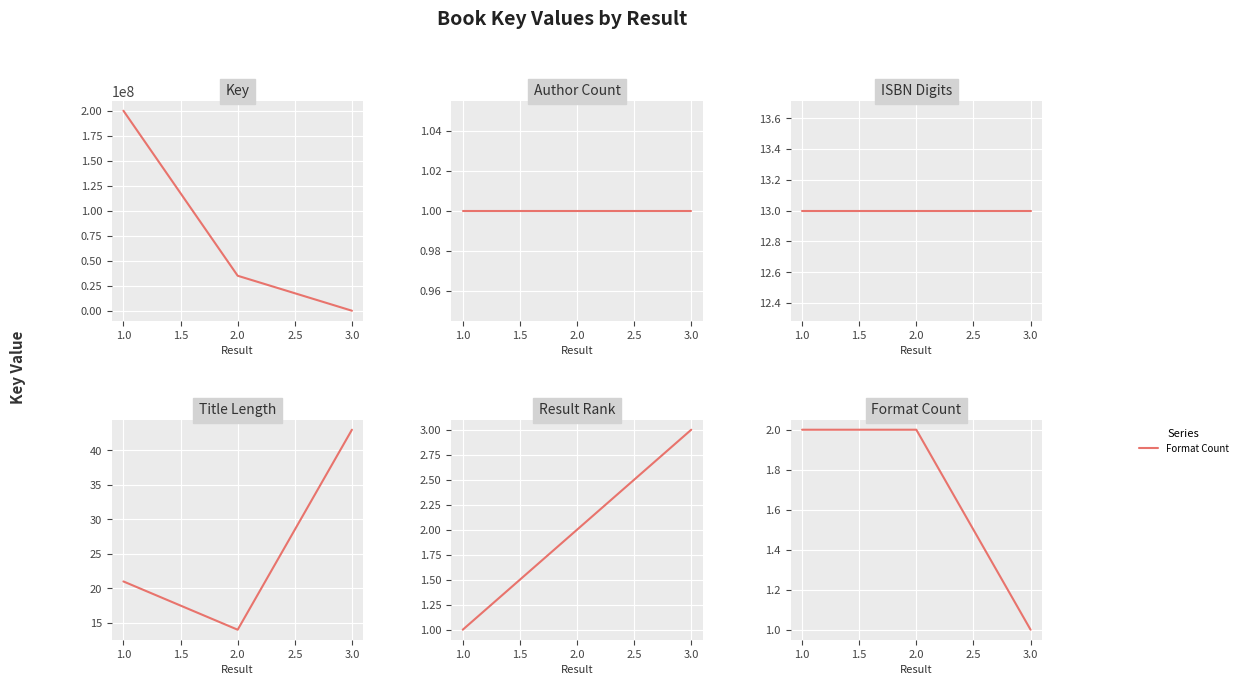

Which series has the widest spread of values?

Key